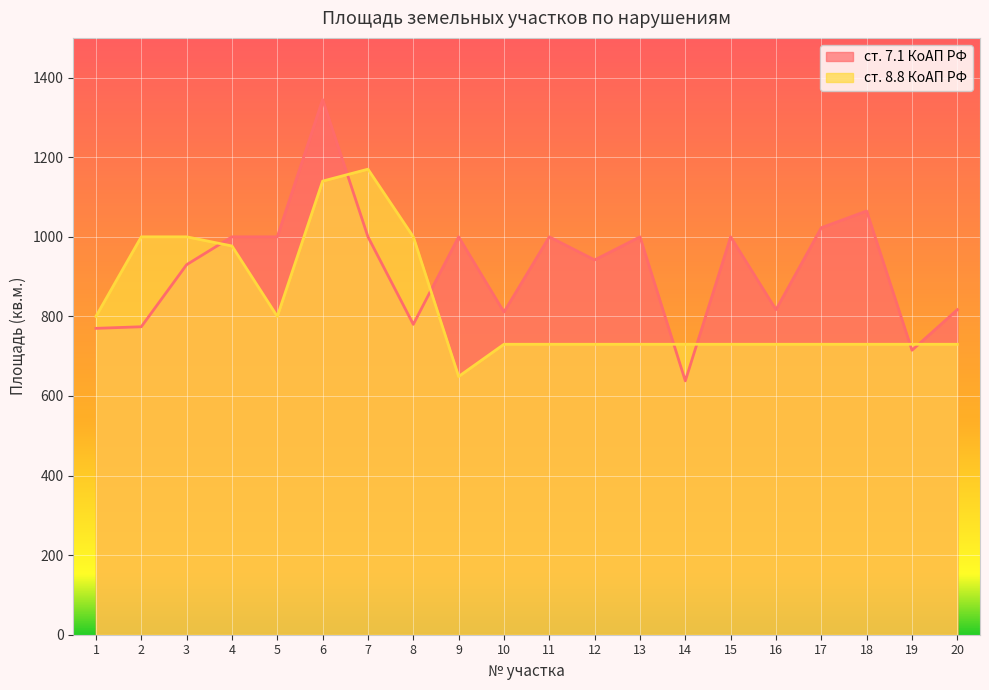

Rank the categories by value from highest to lowest.

6, 18, 17, 4, 5, 7, 9, 11, 13, 15, 12, 3, 16, 20, 10, 8, 2, 1, 19, 14